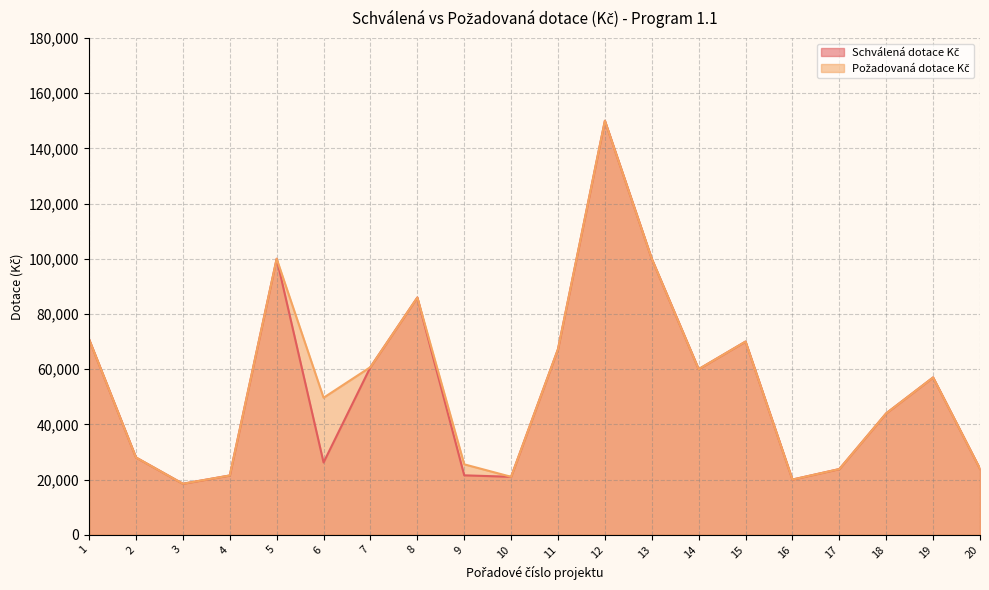

List the series in order of their peak value, highest first.

Schválená dotace Kč, Požadovaná dotace Kč